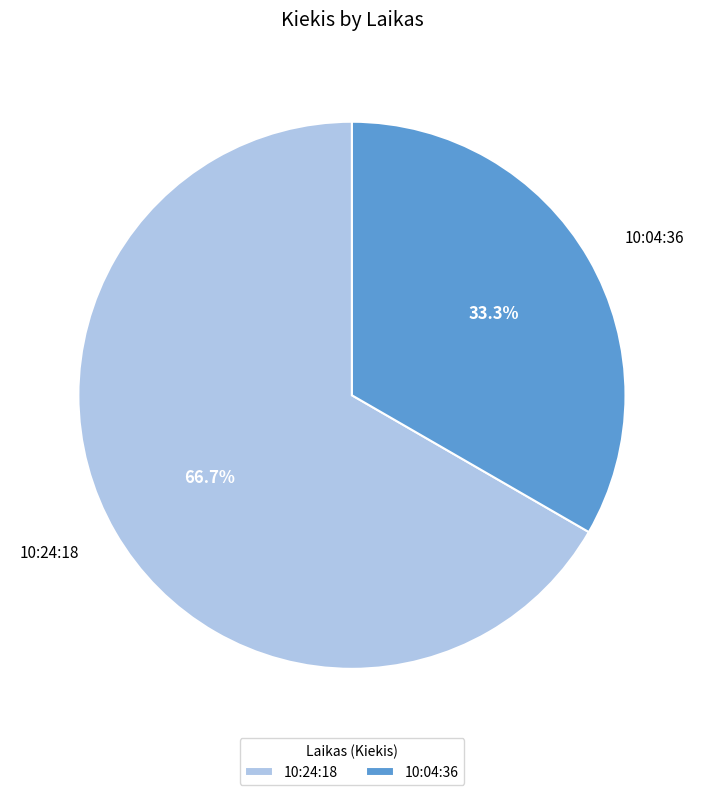

Combined, what portion of the pie is 10:04:36 and 10:24:18?

100.0%